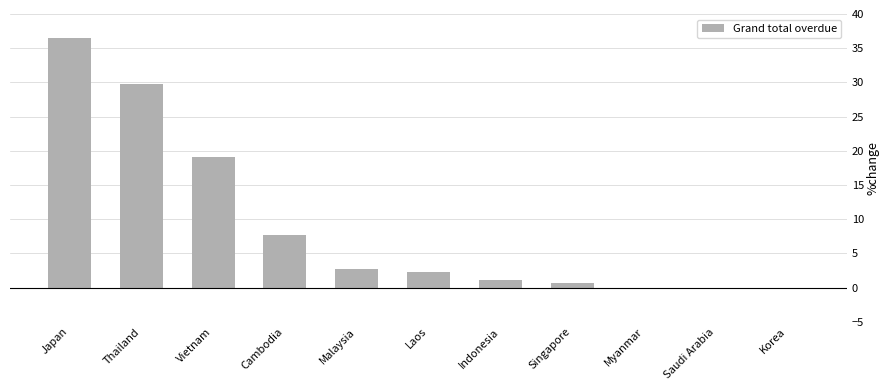

Reading left to right, transcribe all the data shown in this chart.

Japan=36.5	Thailand=29.8	Vietnam=19.2	Cambodia=7.7	Malaysia=2.7	Laos=2.3	Indonesia=1.1	Singapore=0.7	Myanmar=0.0	Saudi Arabia=0.0	Korea=0.0